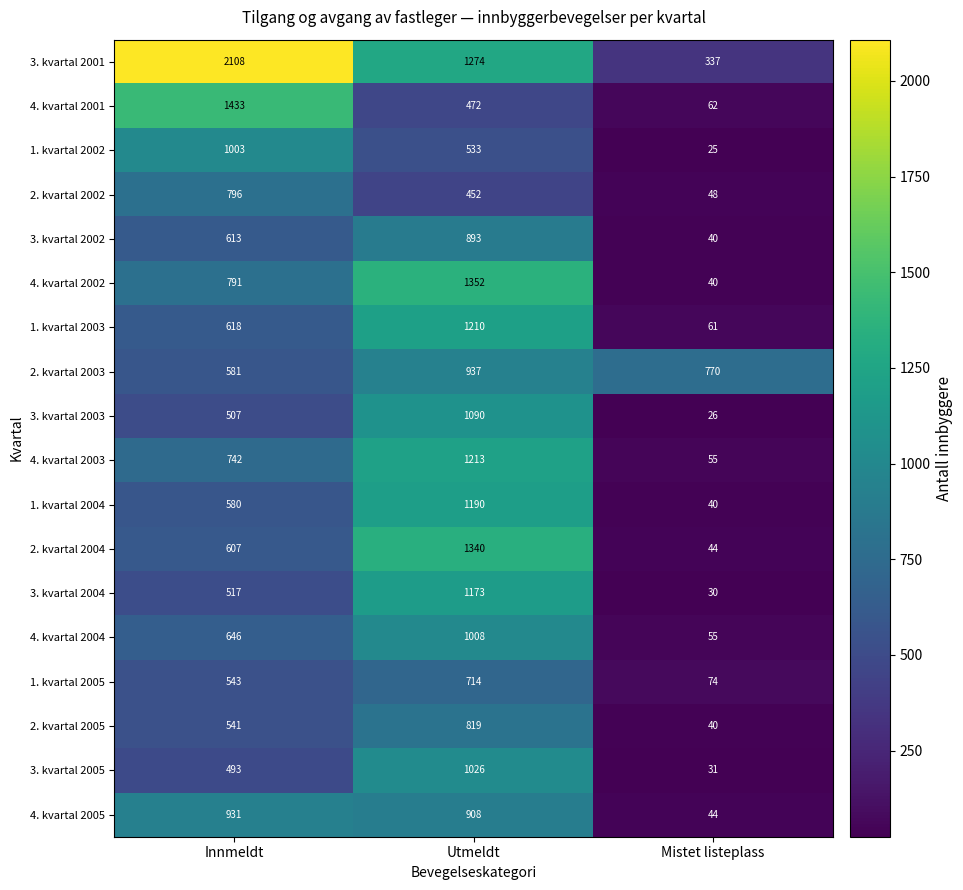

Where is 1. kvartal 2003 nearest to the value 635?

Innmeldt